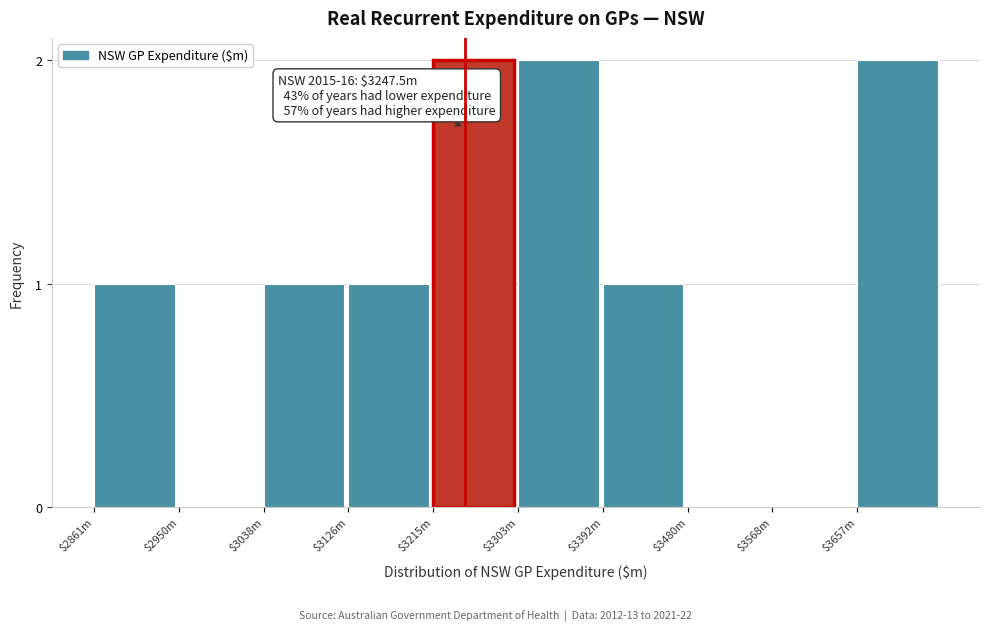

The chart shows a value of 1 at $3392m. True or false?

True